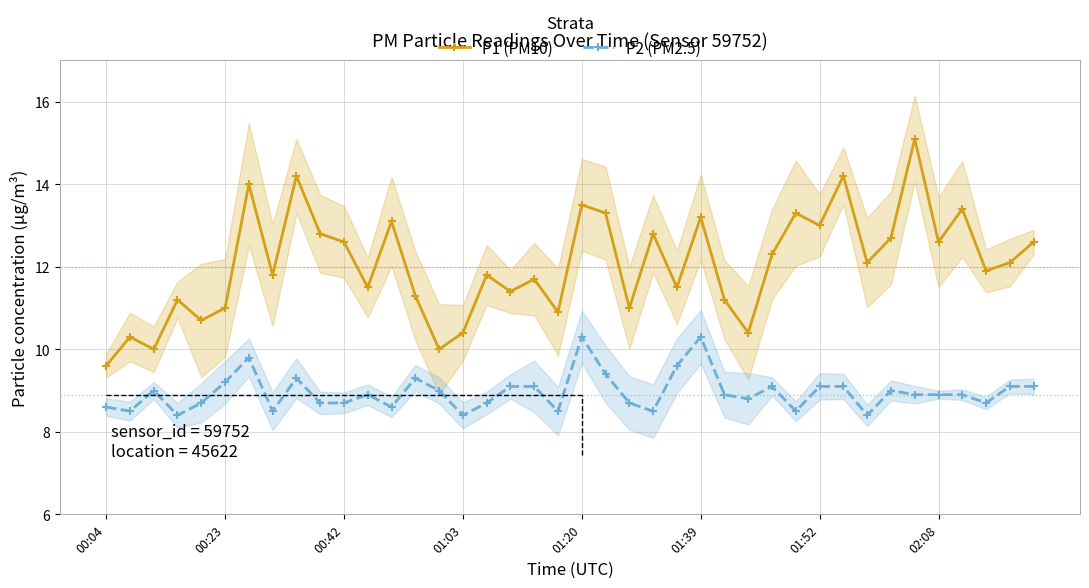

True or false: P1 (PM10) has more than 2 interior local peaks.

True